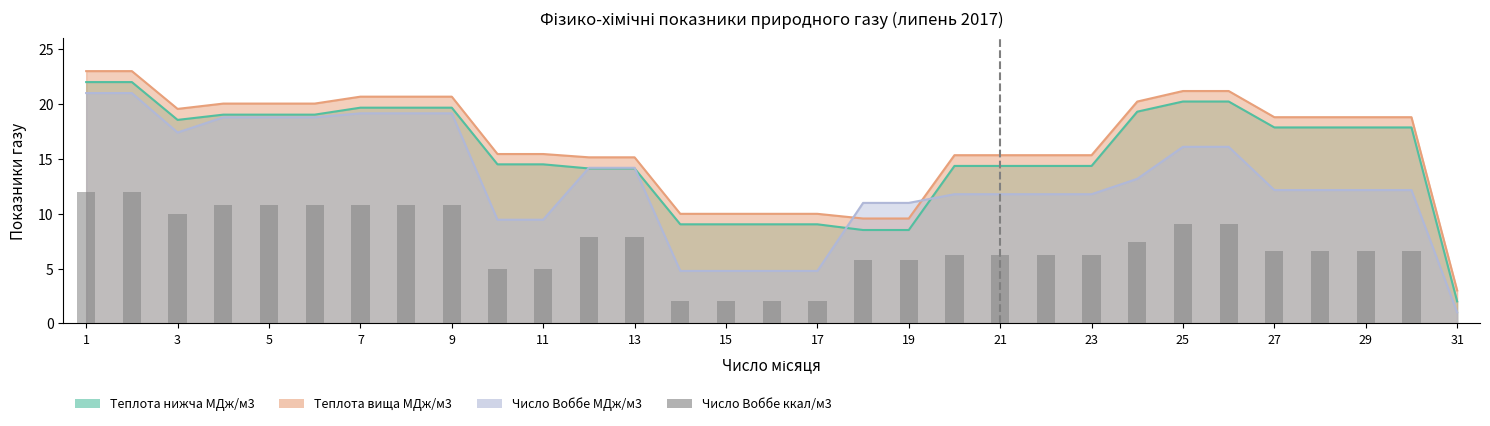

Reading right to left, extract all data points from this chart.

0.0	6.6	6.6	6.6	6.6	9.1	9.1	7.4	6.2	6.2	6.2	6.2	5.8	5.8	2.1	2.1	2.1	2.1	7.9	7.9	5.0	5.0	10.8	10.8	10.8	10.8	10.8	10.8	9.9	12.0	12.0